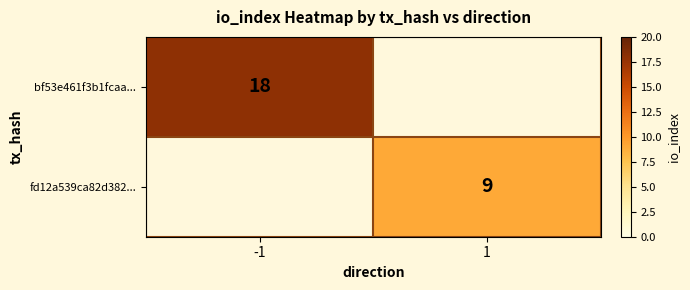

True or false: bf53e461f3b1fcaa... has a value of 32 at -1.

False